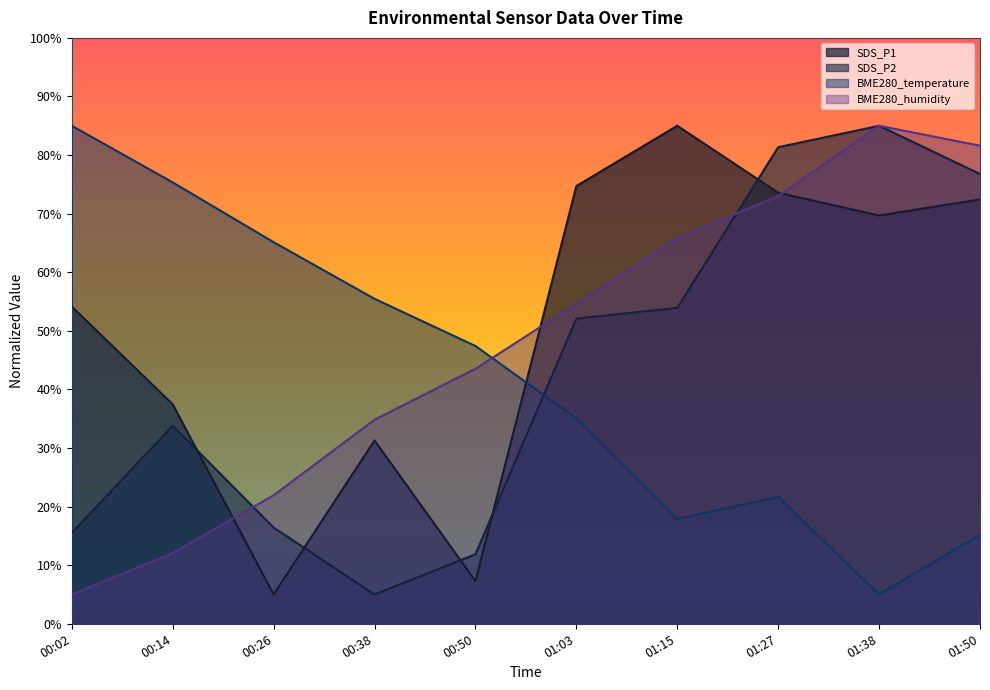

At which category does BME280_temperature reach its first local valley?

01:15